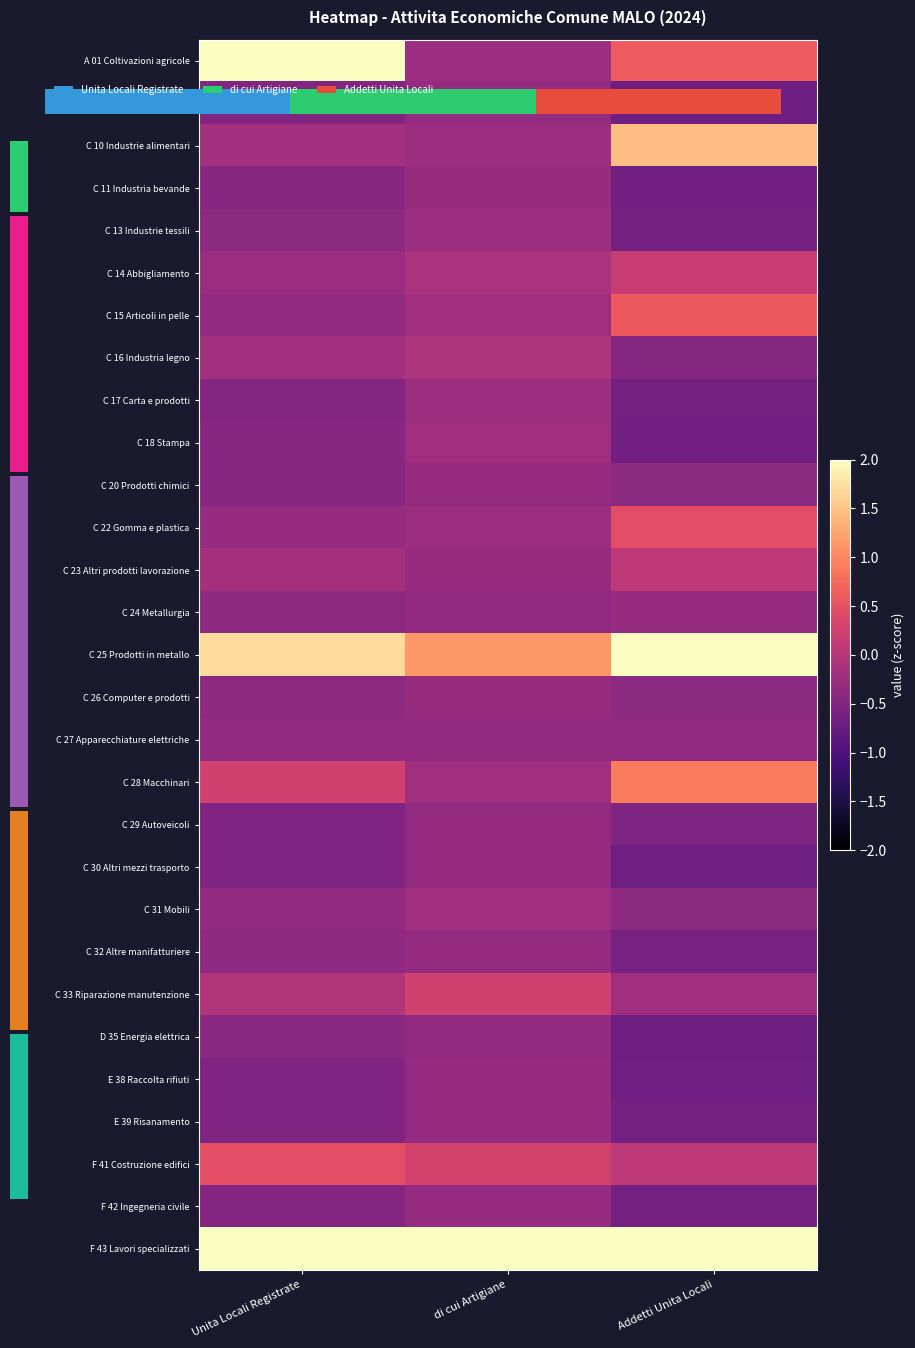

What is the spread (max minus min) of values at Addetti Unita Locali?

4.6